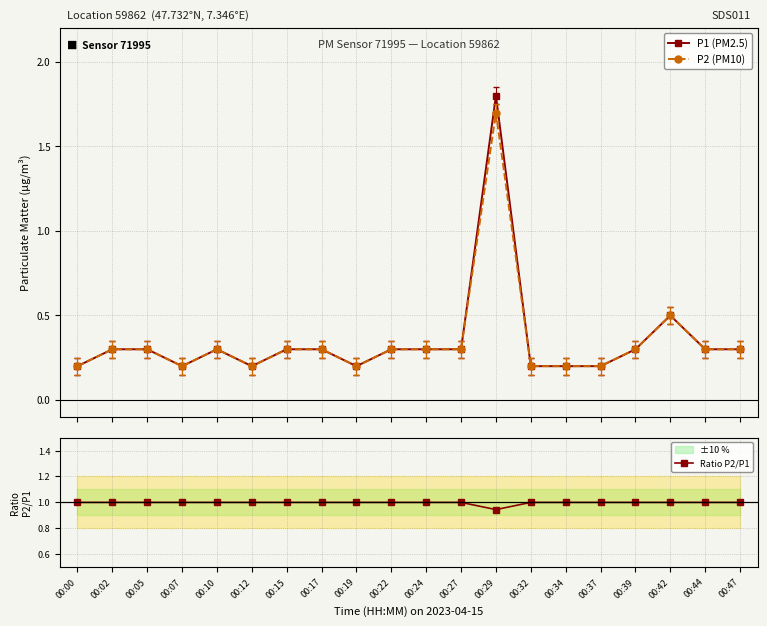

What are all the series names shown in the legend?

P1 (PM2.5), P2 (PM10), Ratio P2/P1